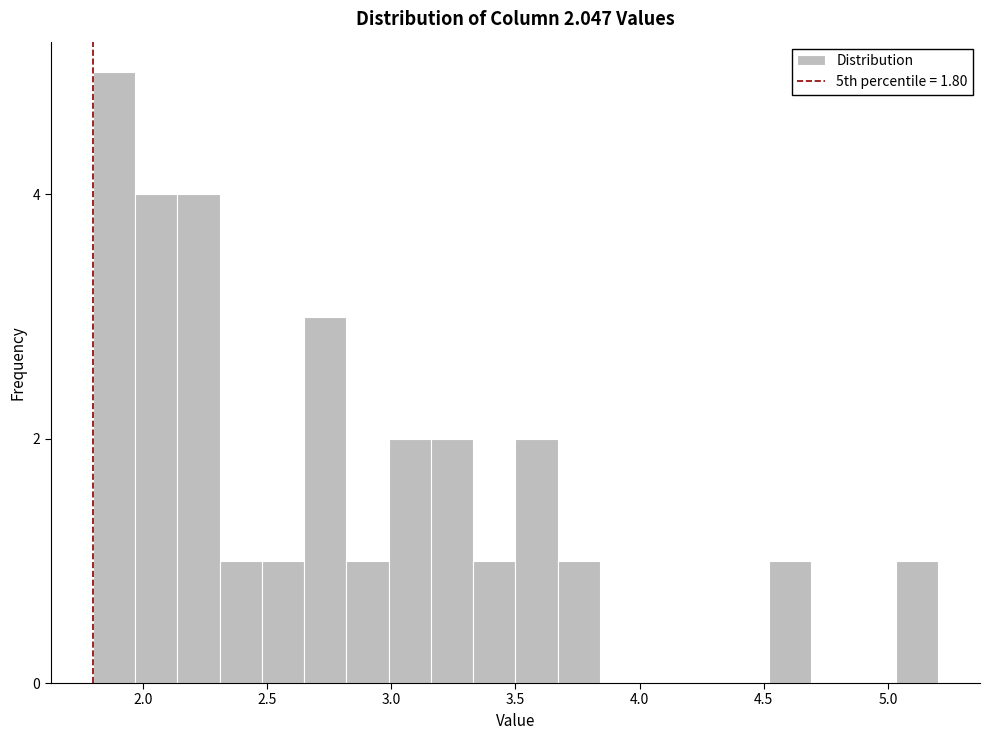

Around what value on the x-axis is the tallest bar? Give the approximate position of its centre, as read against the axis.

1.90